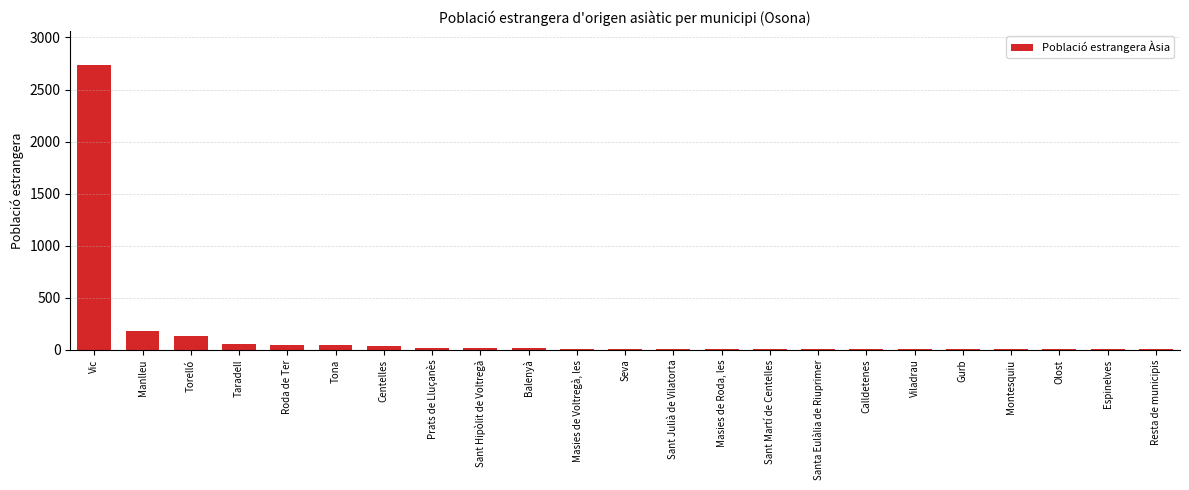

What is the sum of all values?

3415